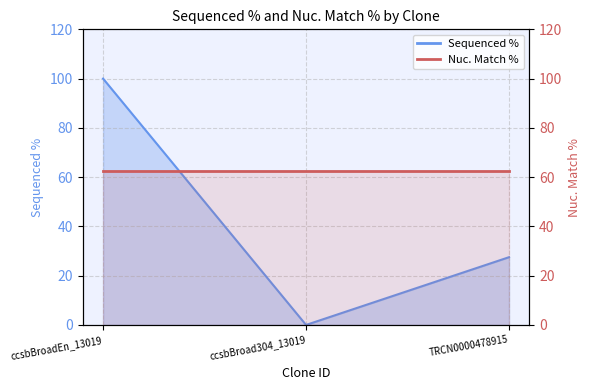

Does the chart display data point markers on the line(s)?

No